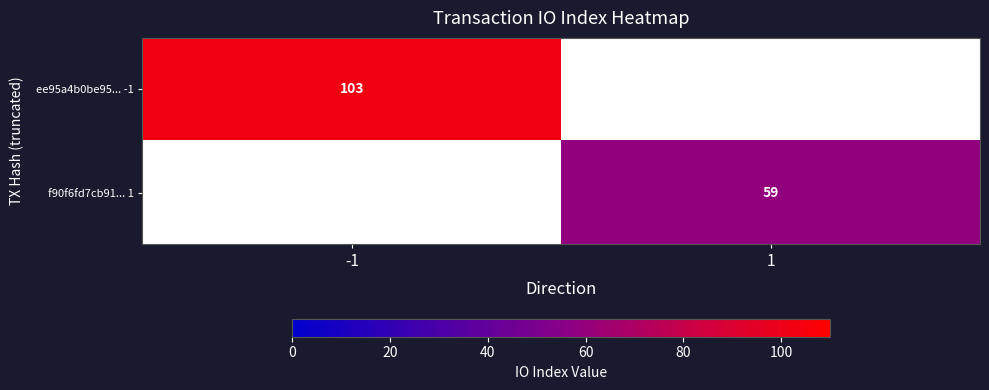

True or false: f90f6fd7cb91... 1 has a value of 39 at 1.

False